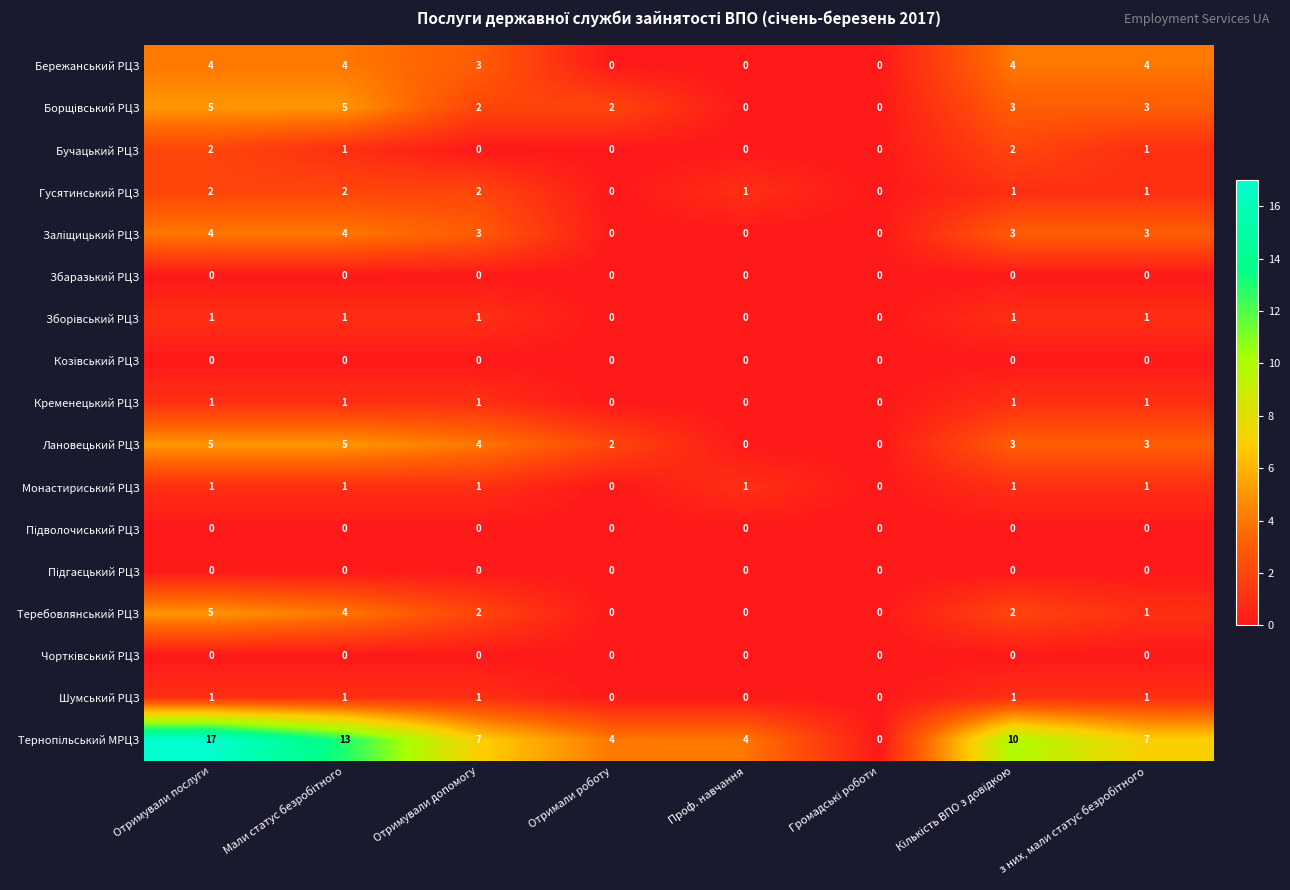

What is the spread (max minus min) of values at Проф. навчання?

4